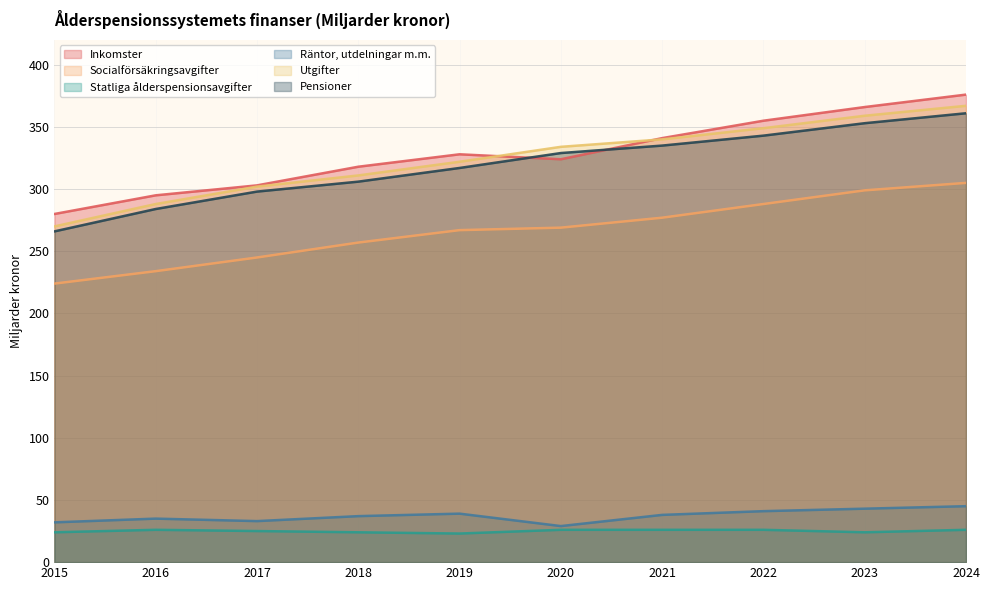

How many lines are shown in the chart?

6